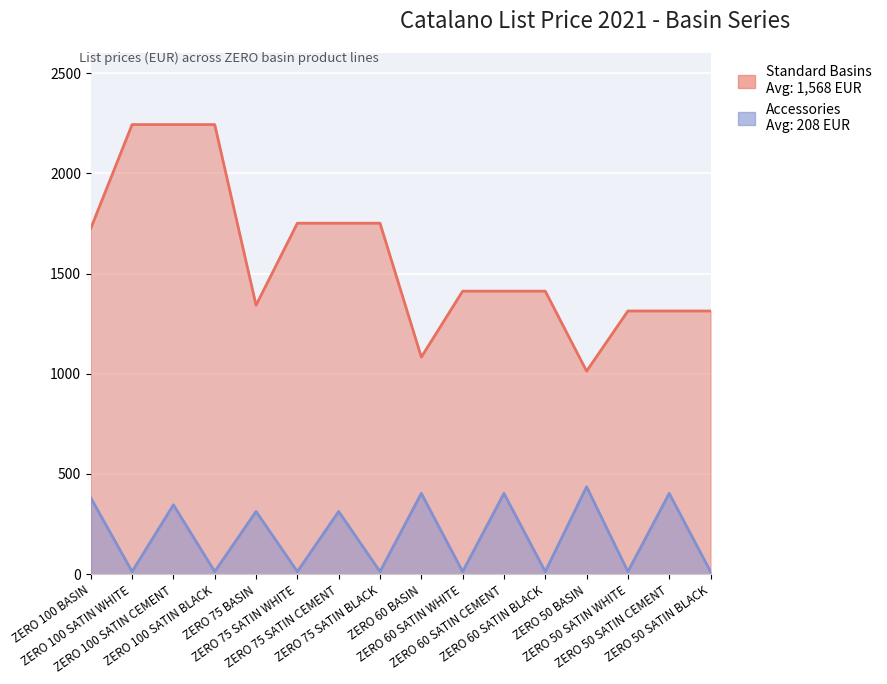

True or false: Accessories and Standard Basins cross at least once.

False